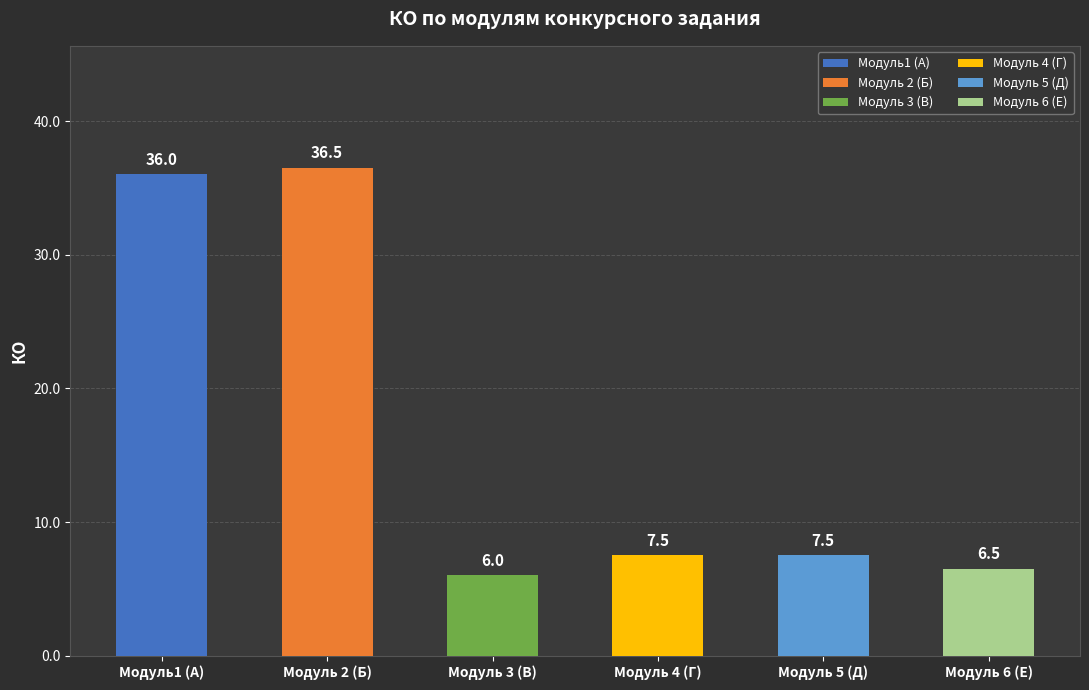

What is the average value?

16.7